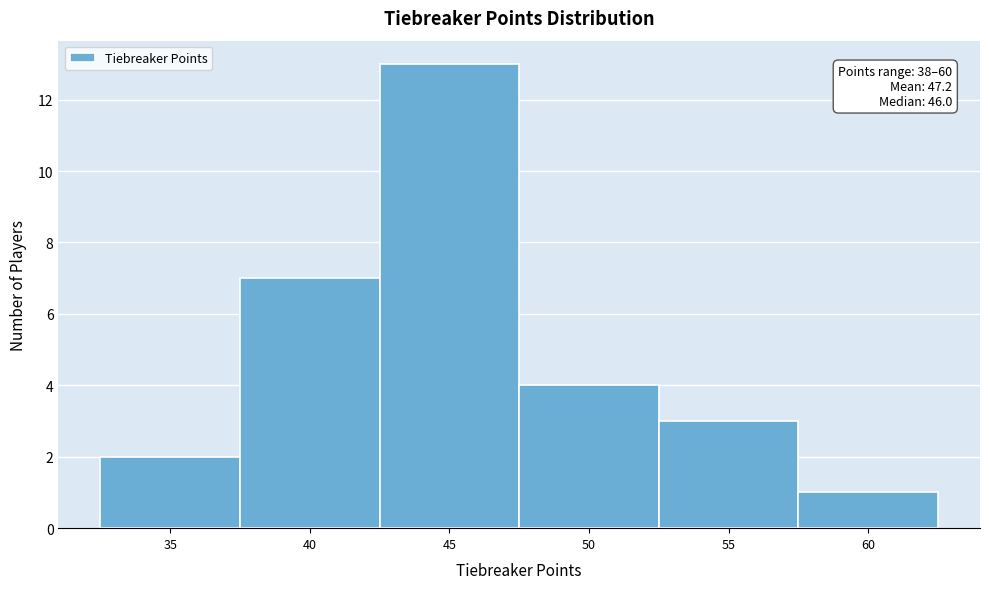

Reading left to right, extract all data points from this chart.

2	7	13	4	3	1